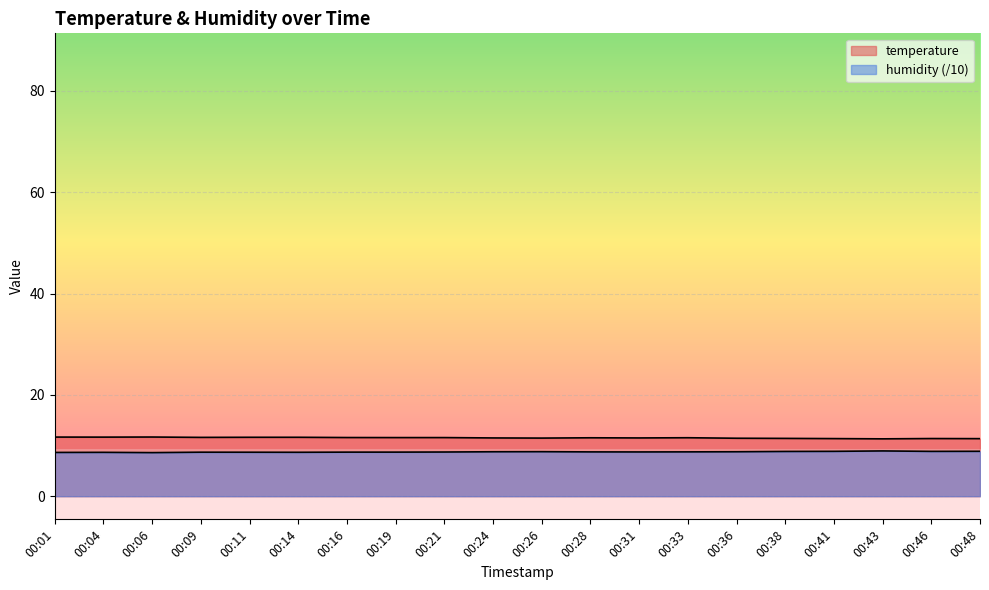

What is the difference between the maximum and second lowest values in the temperature series?

0.3